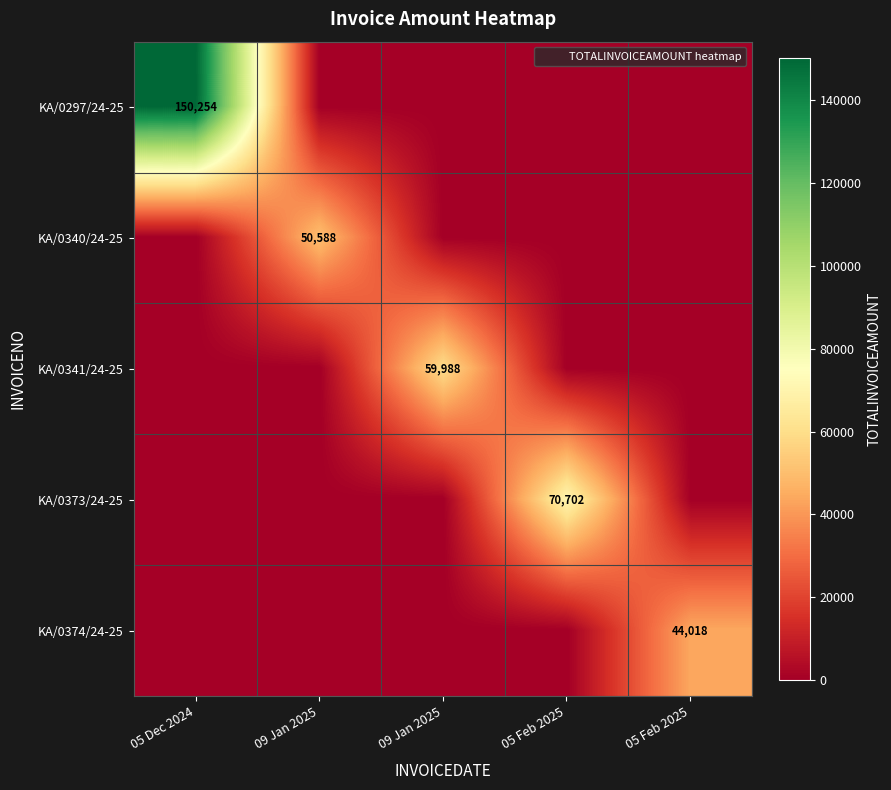

How many values in the KA/0373/24-25 series exceed 0?

1